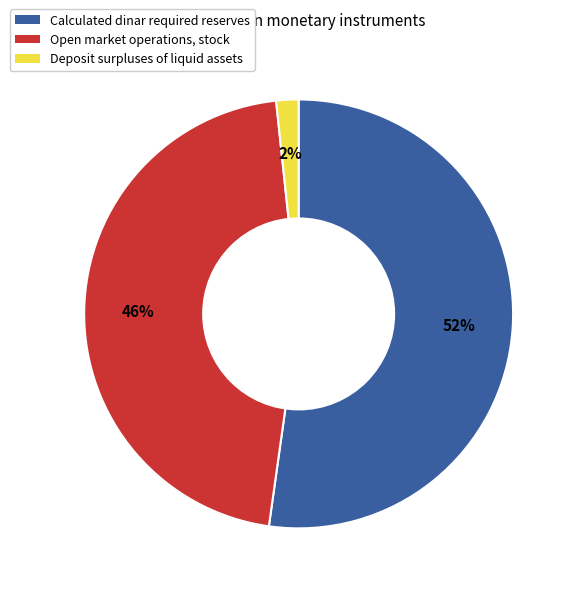

What percentage is the Calculated dinar required reserves slice, to the nearest percent?

52%